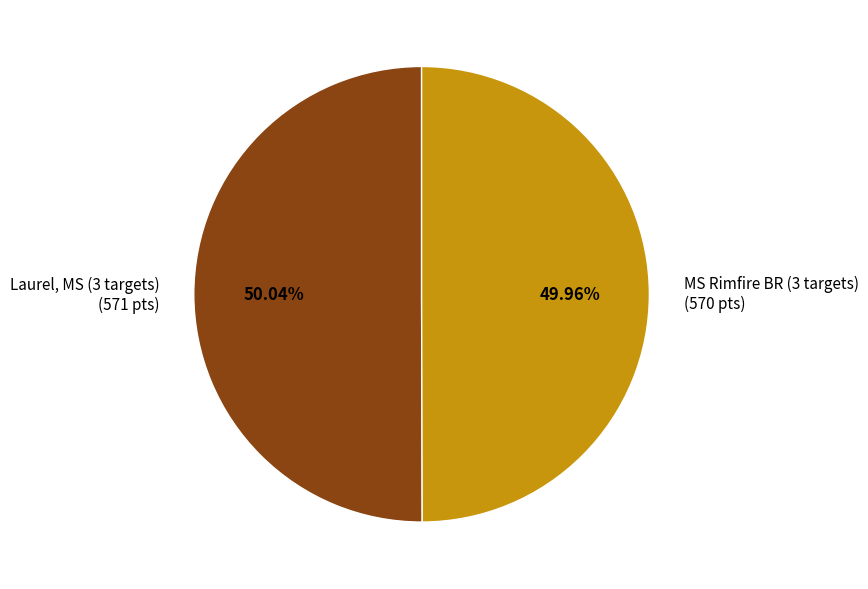

Combined, do MS Rimfire BR (3 targets) and Laurel, MS (3 targets) account for over 50%?

Yes